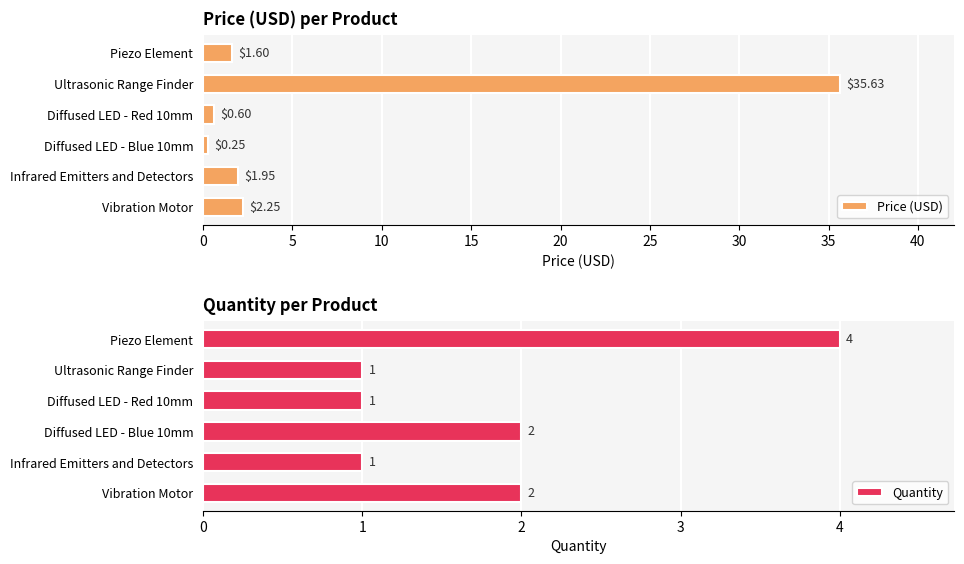

Rank the categories by Price (USD) value from highest to lowest.

Ultrasonic Range Finder, Vibration Motor, Infrared Emitters and Detectors, Piezo Element, Diffused LED - Red 10mm, Diffused LED - Blue 10mm